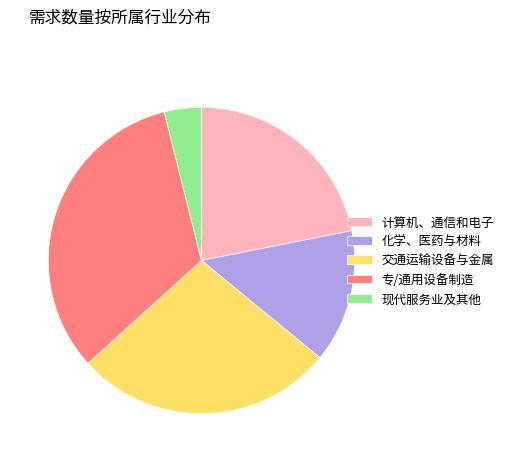

What is the ratio of the value at 化学、医药与材料 to the value at 交通运输设备与金属?

0.5